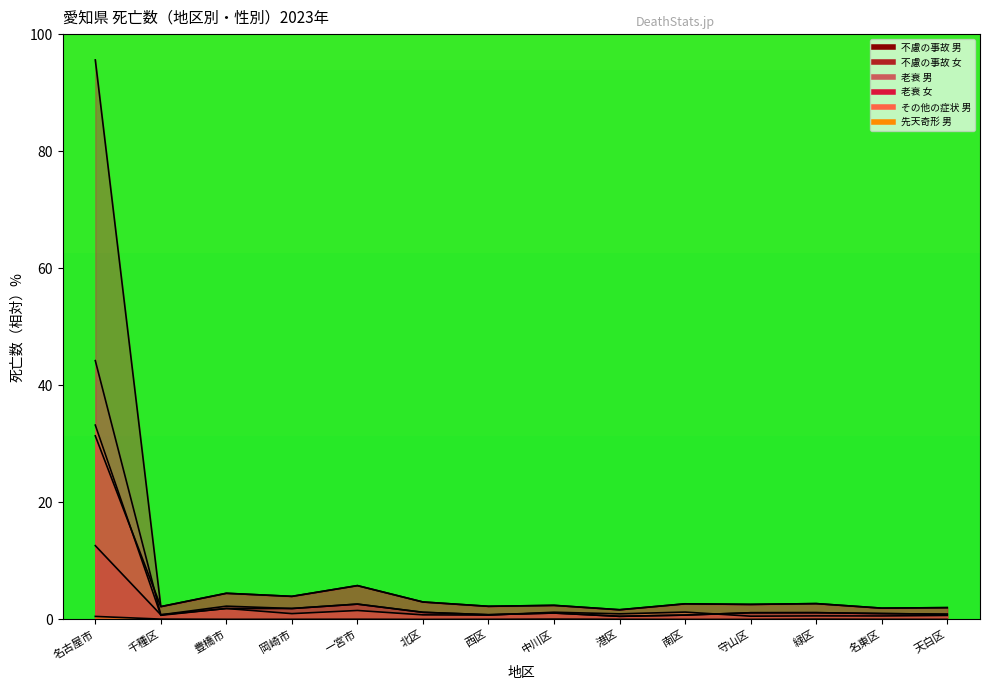

Count the number of categories in the chart.

14